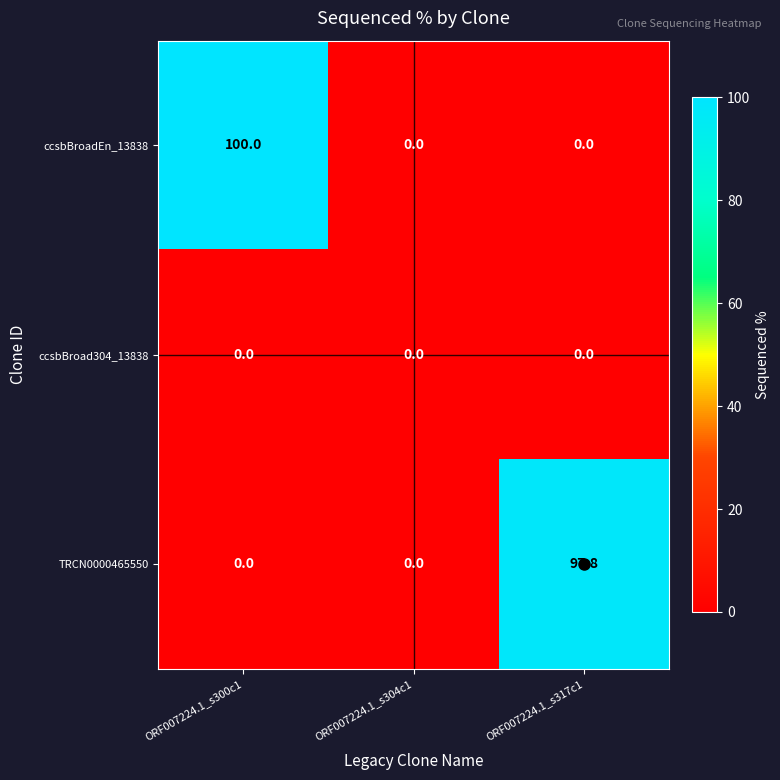

The ccsbBroadEn_13838 series shows 100.0 at ORF007224.1_s300c1. True or false?

True